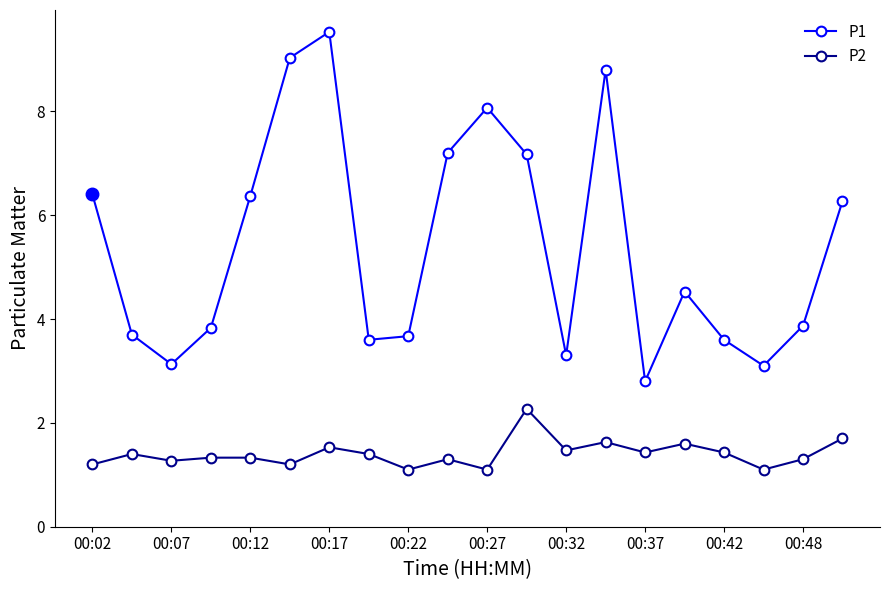

True or false: P2 has more than 1 points higher than both neighbors.

True